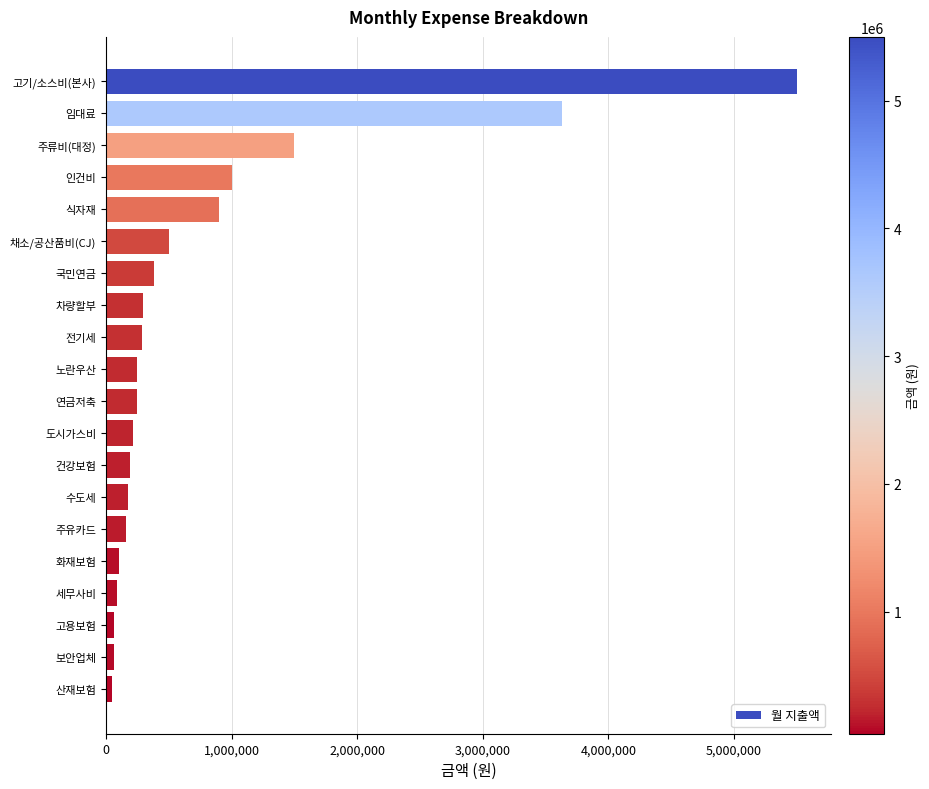

At which label is the value closest to 2772240?

임대료